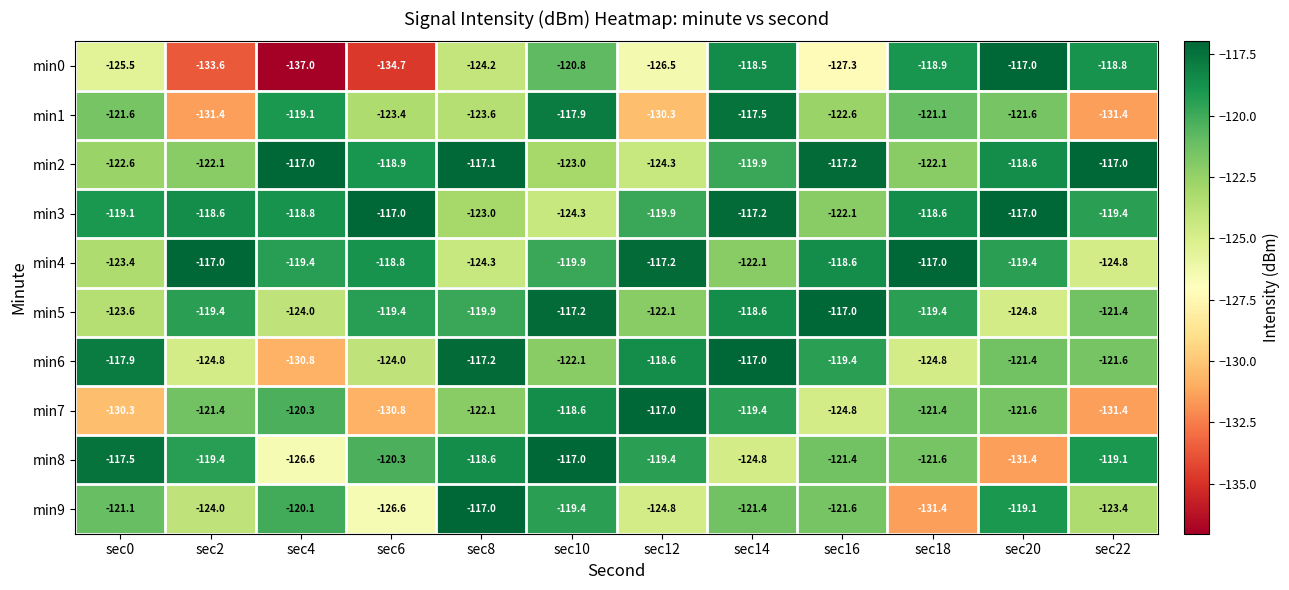

At which label does min6 first exceed -121?

sec0